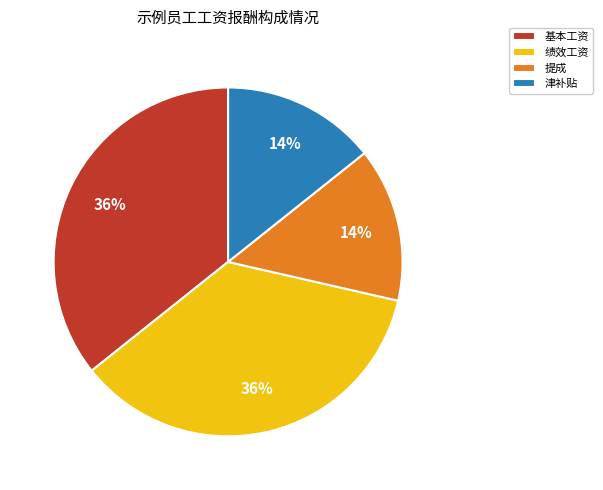

To the nearest percent, what percentage of the pie is 绩效工资?

36%